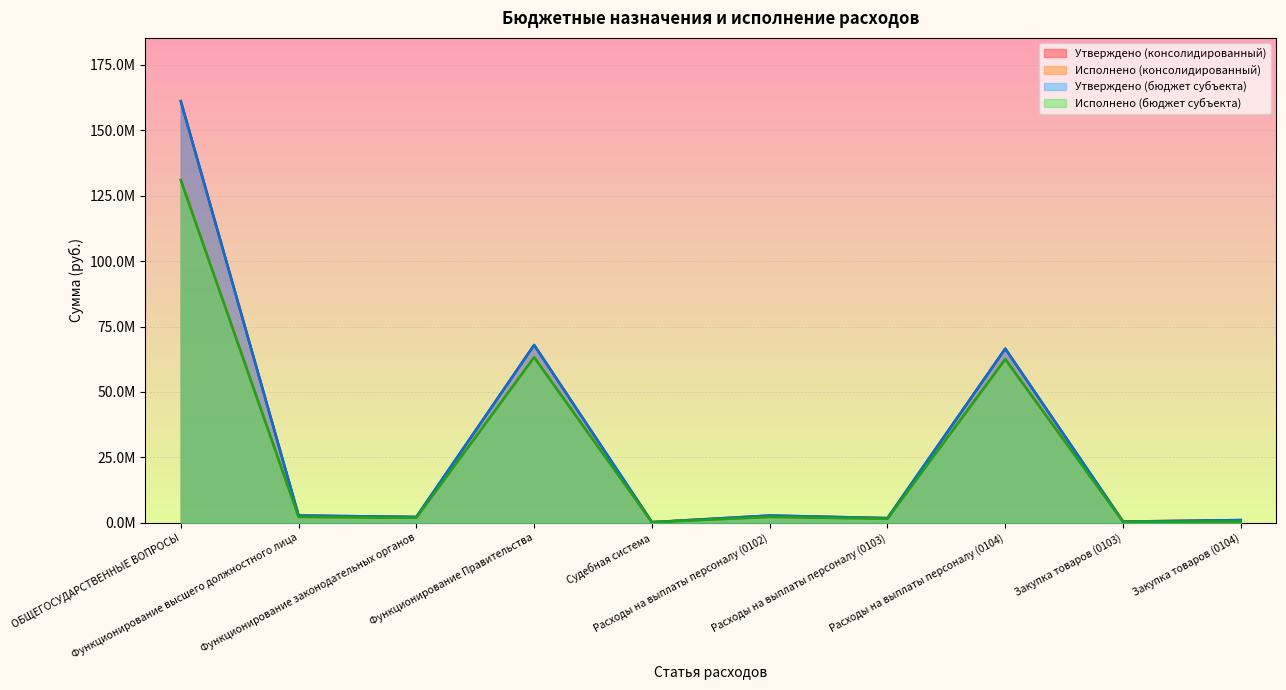

At which category does the chart reach its peak across all series?

ОБЩЕГОСУДАРСТВЕННЫЕ ВОПРОСЫ